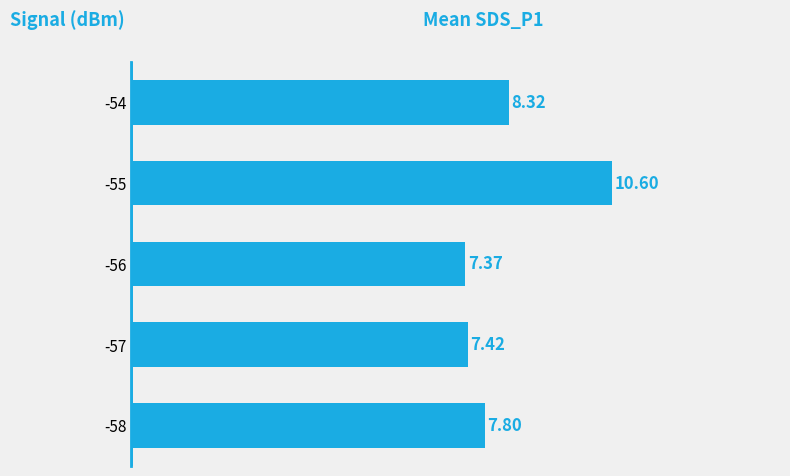

How many data points does each series have?

5